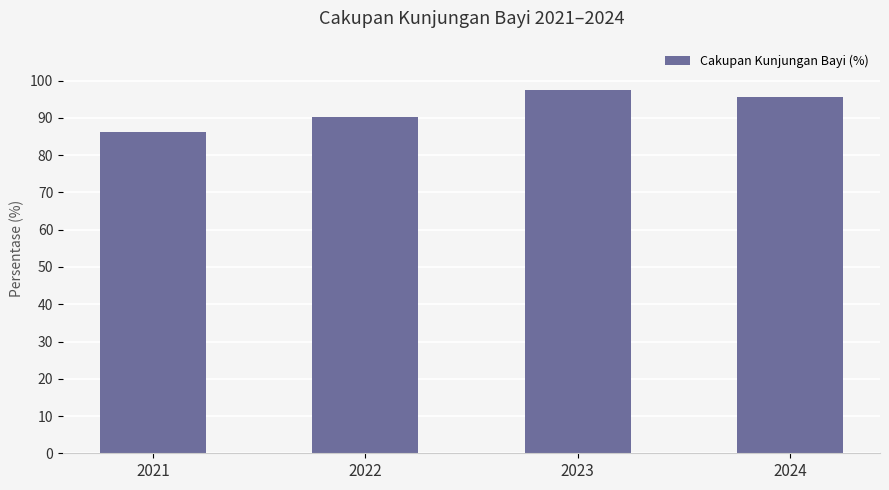

Rank the categories by value from highest to lowest.

2023, 2024, 2022, 2021